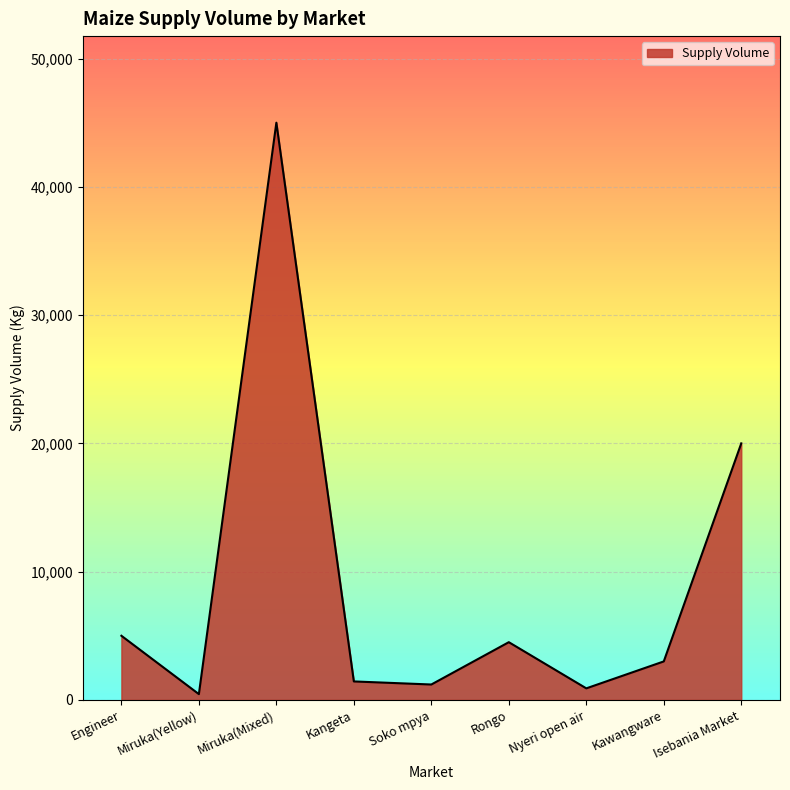

What is the difference between the maximum and minimum values?

44550